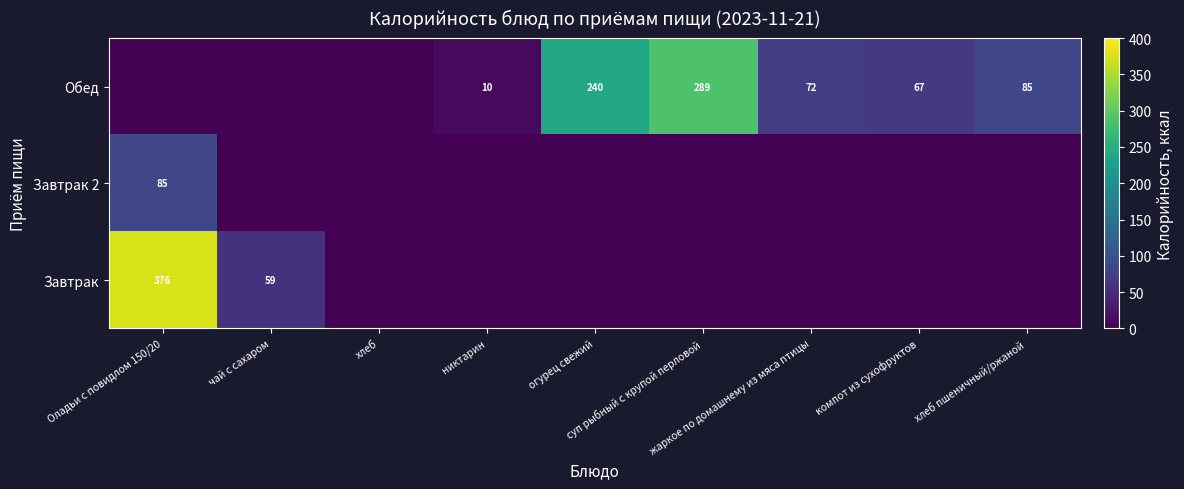

How many categories are shown in the chart?

9